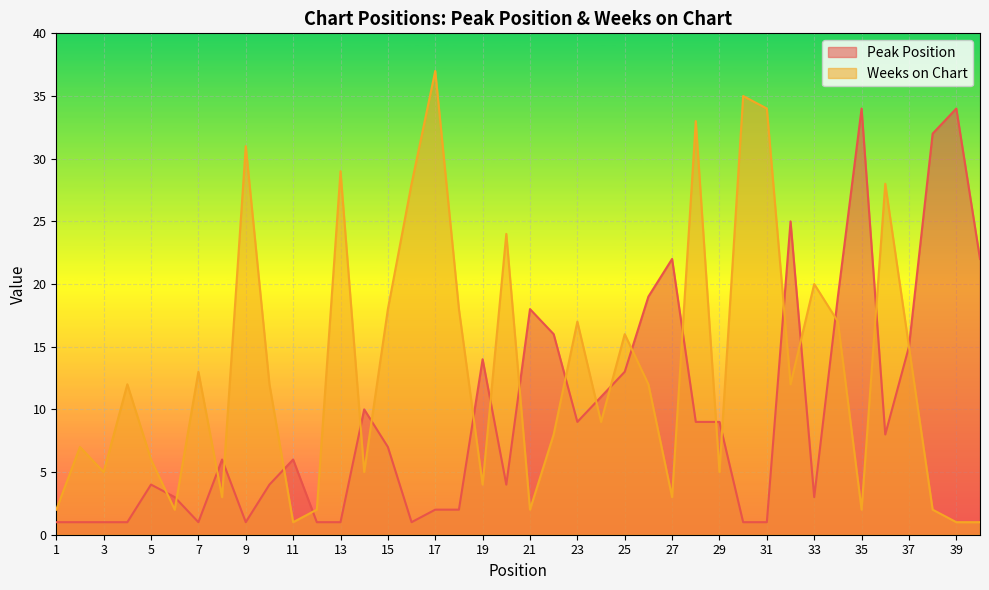

Read the Peak Position value at 27, to the nearest 5.

20